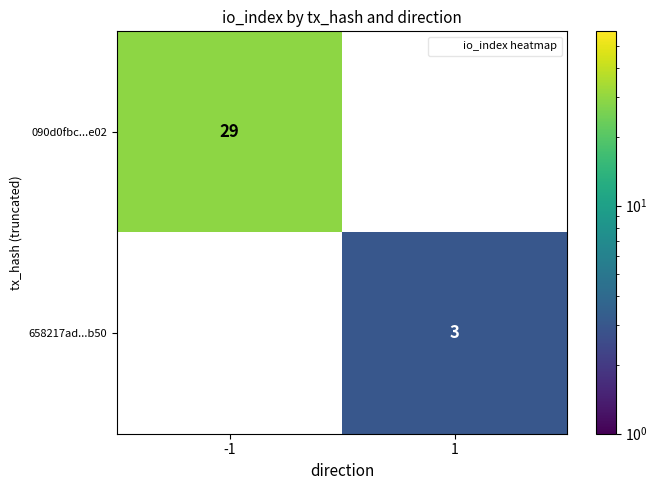

What is the approximate value of 090d0fbc...e02 at -1?

29.0